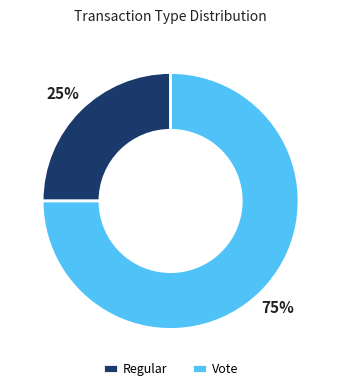

Which slice is the smallest?

Regular